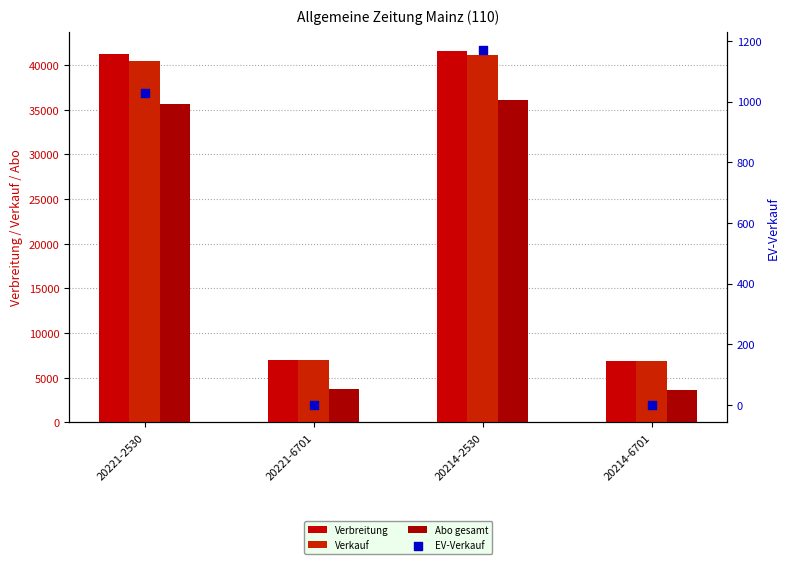

Which series reaches the minimum Y coordinate?

EV-Verkauf